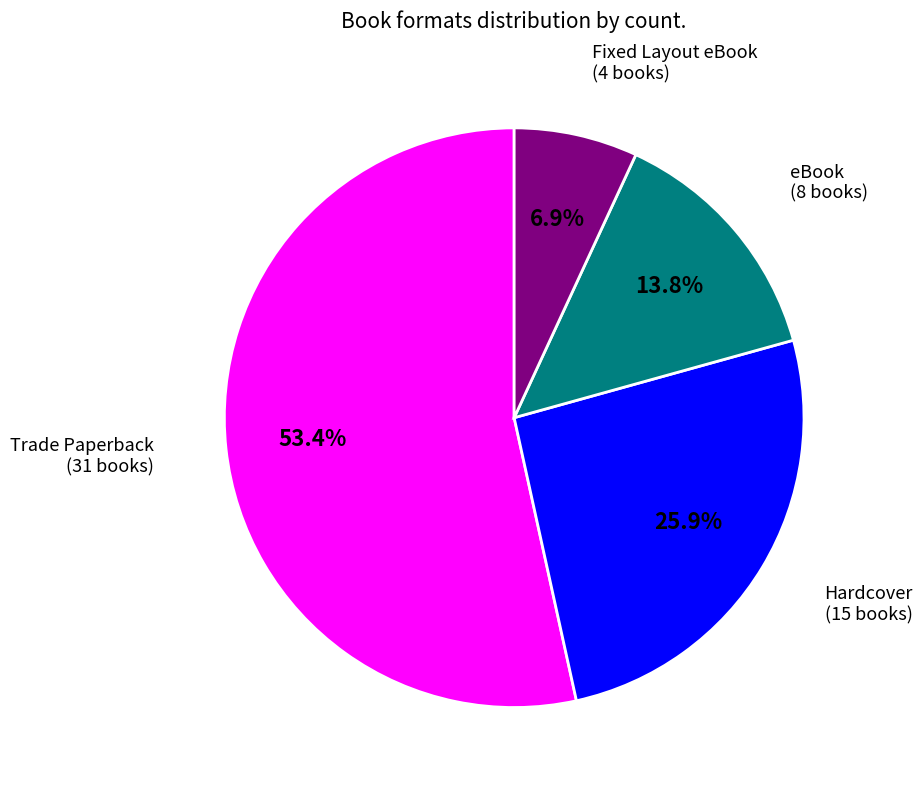

Combined, what portion of the pie is Trade Paperback and Hardcover?

79.3%